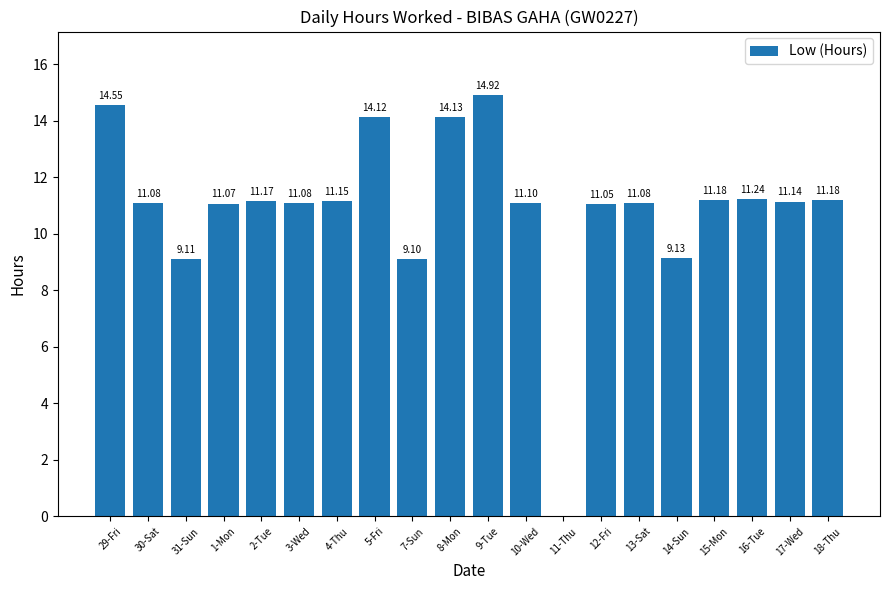

What is the maximum value shown in the chart?

14.9